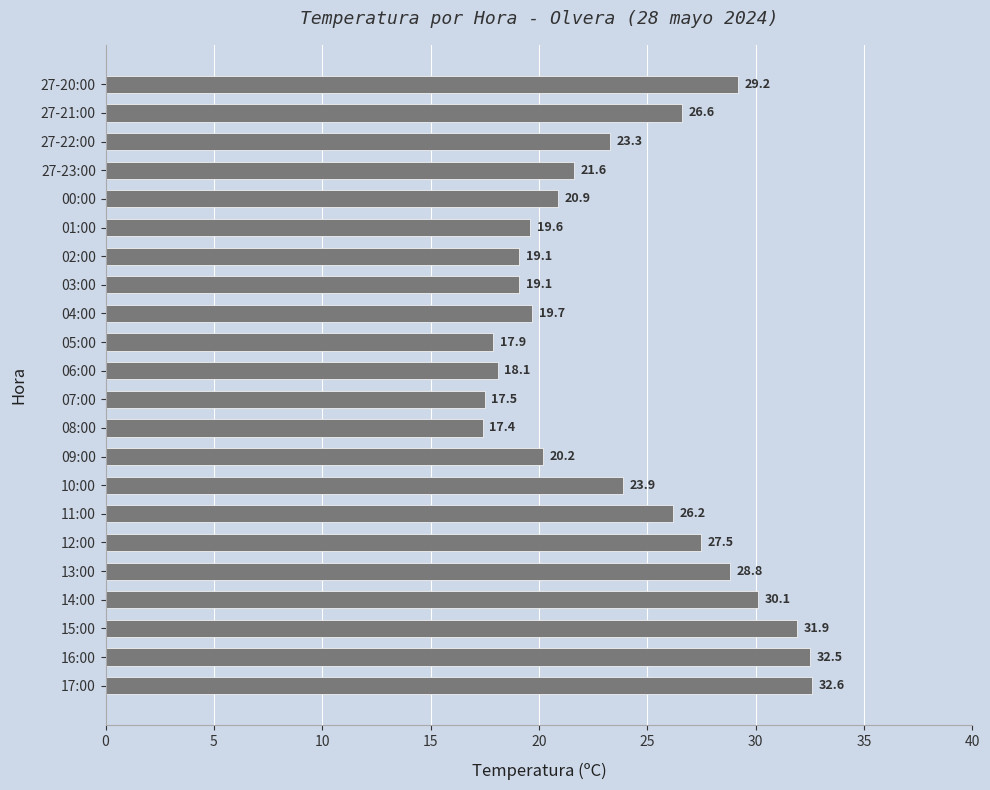

Is it true that the value at 16:00 is 32.5?

True